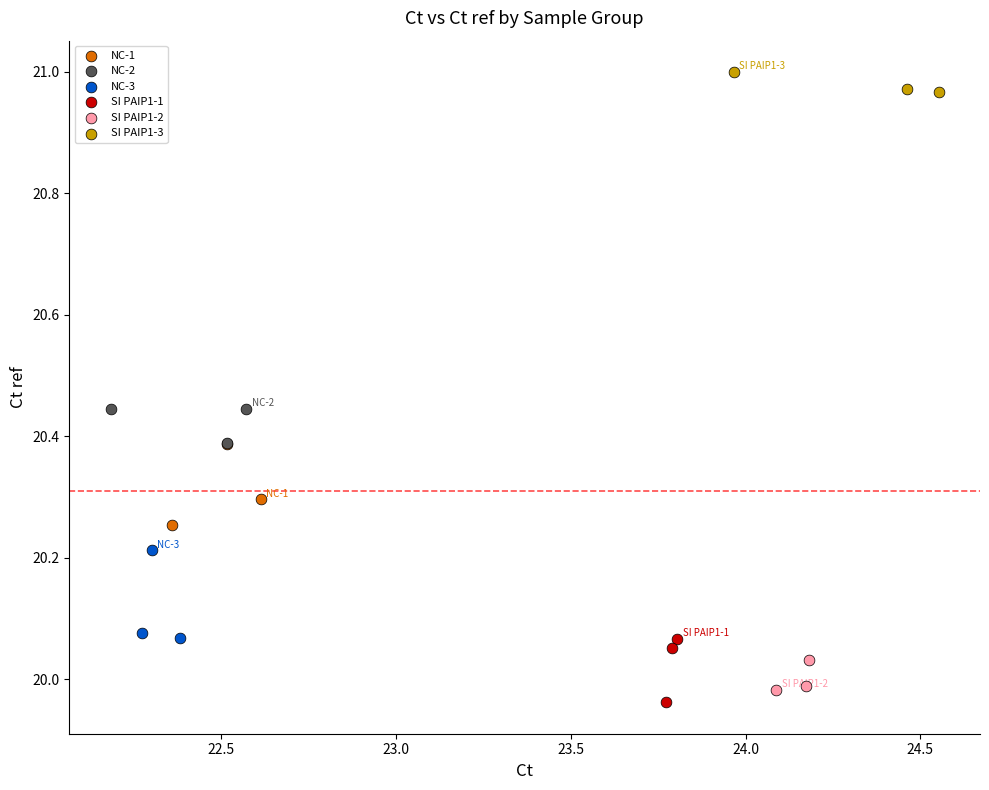

Which series reaches the maximum Y coordinate?

SI PAIP1-3